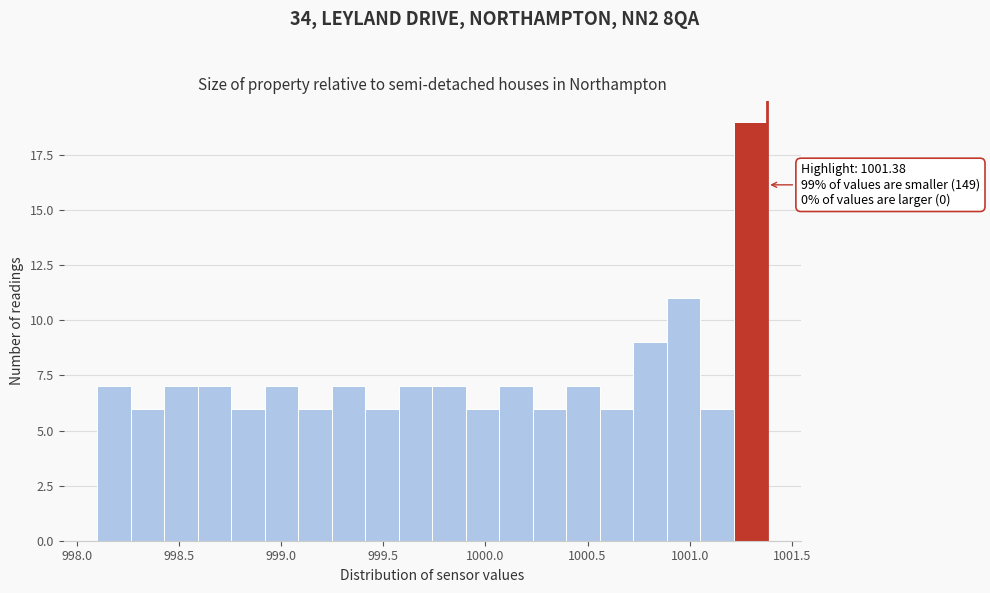

Read against the x-axis, roughly where is the centre of the tallest bar?

1001.30